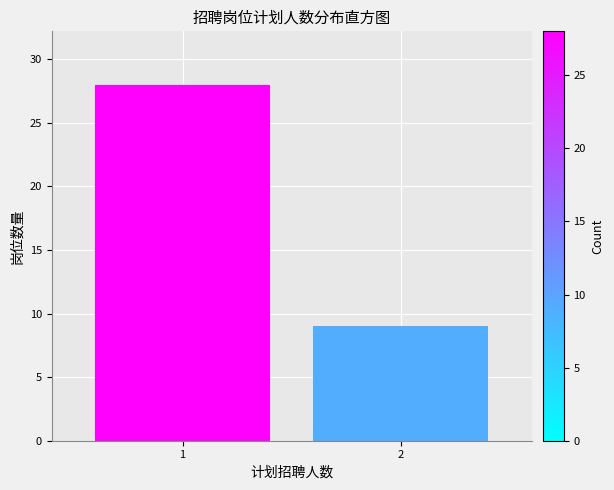

Reading right to left, extract all data points from this chart.

2=9	1=28